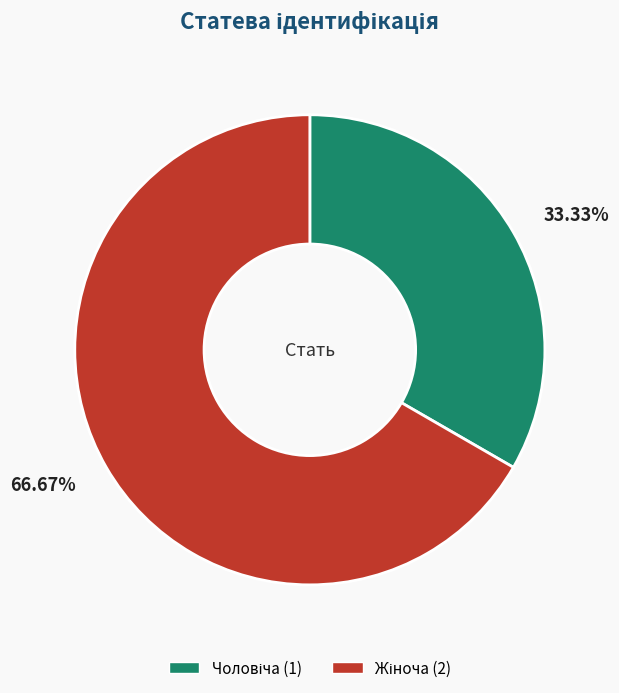

Count the number of slices in the pie.

2